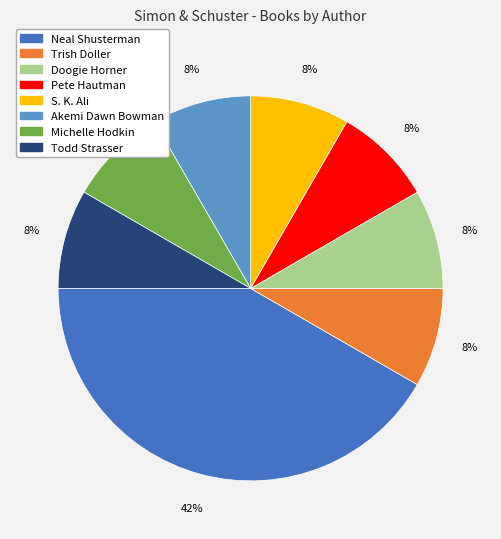

The Akemi Dawn Bowman slice represents 8% of the pie. True or false?

True